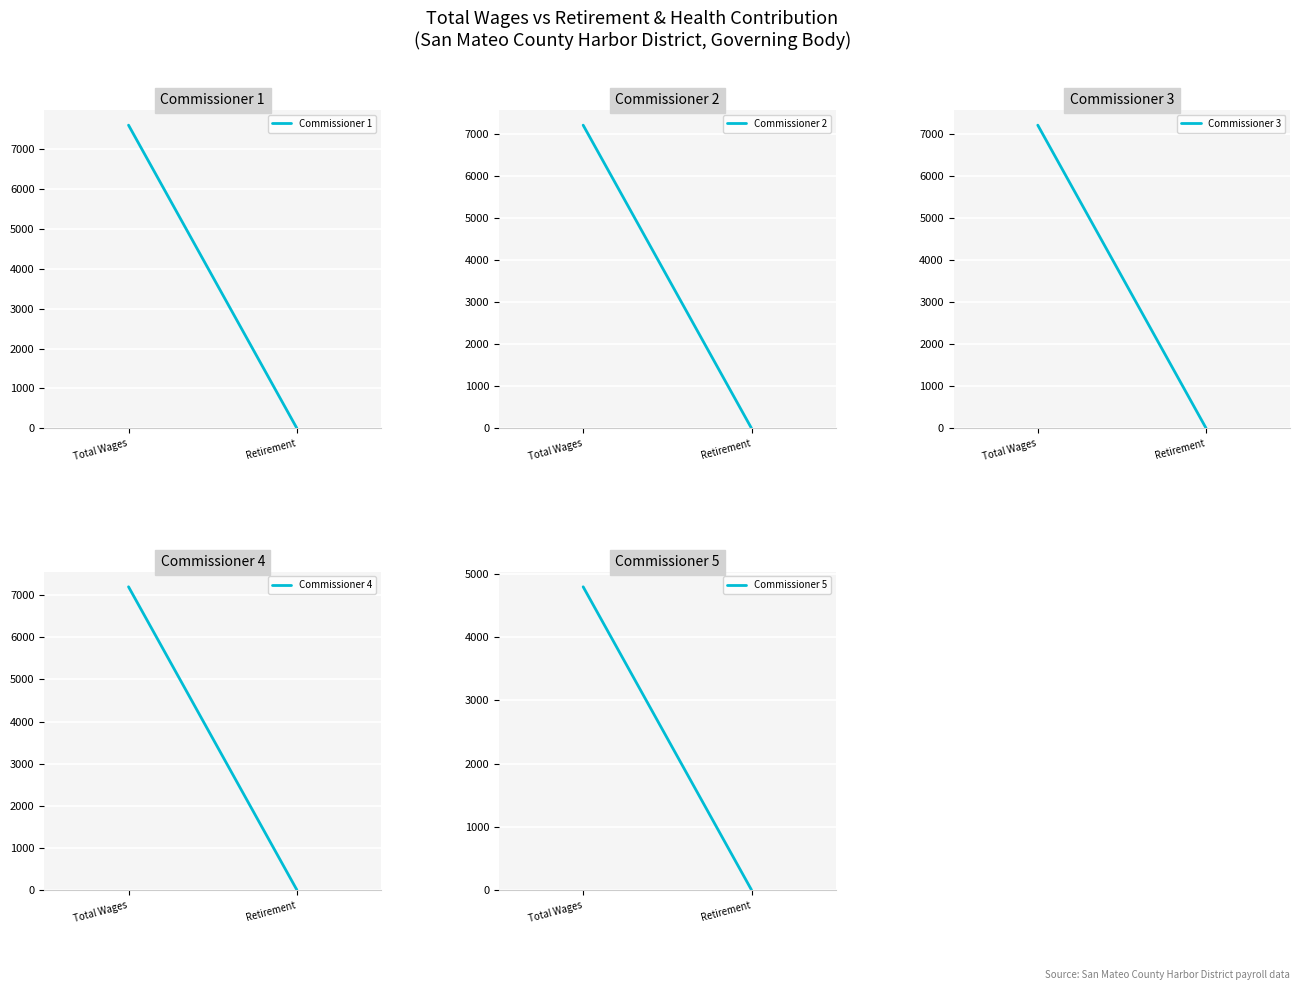

What are all the series names shown in the legend?

Commissioner 1, Commissioner 2, Commissioner 3, Commissioner 4, Commissioner 5